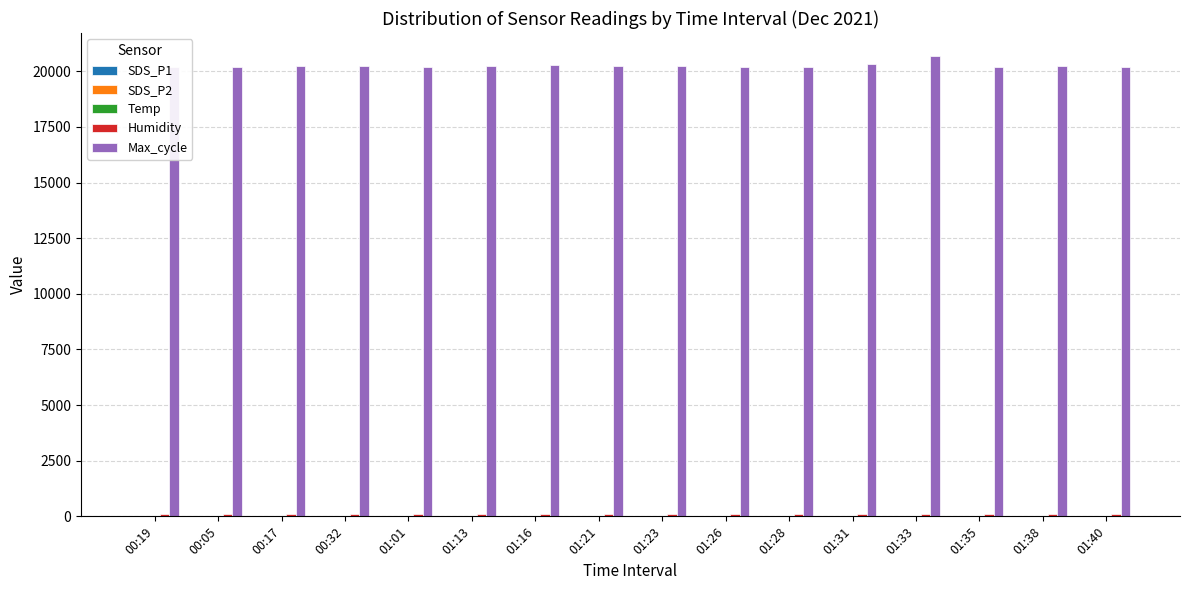

What is the maximum value shown in the chart?

20683.0